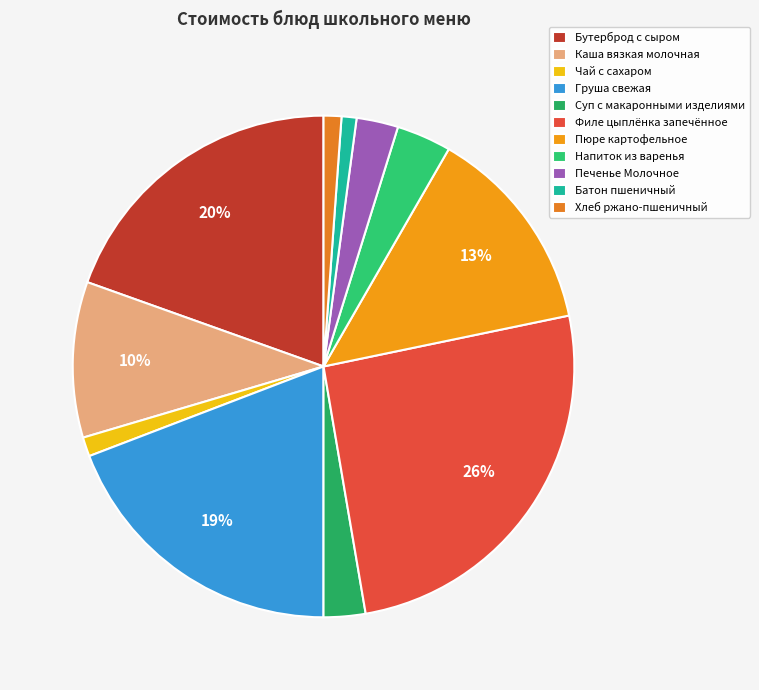

Is Батон пшеничный the majority of the pie?

No